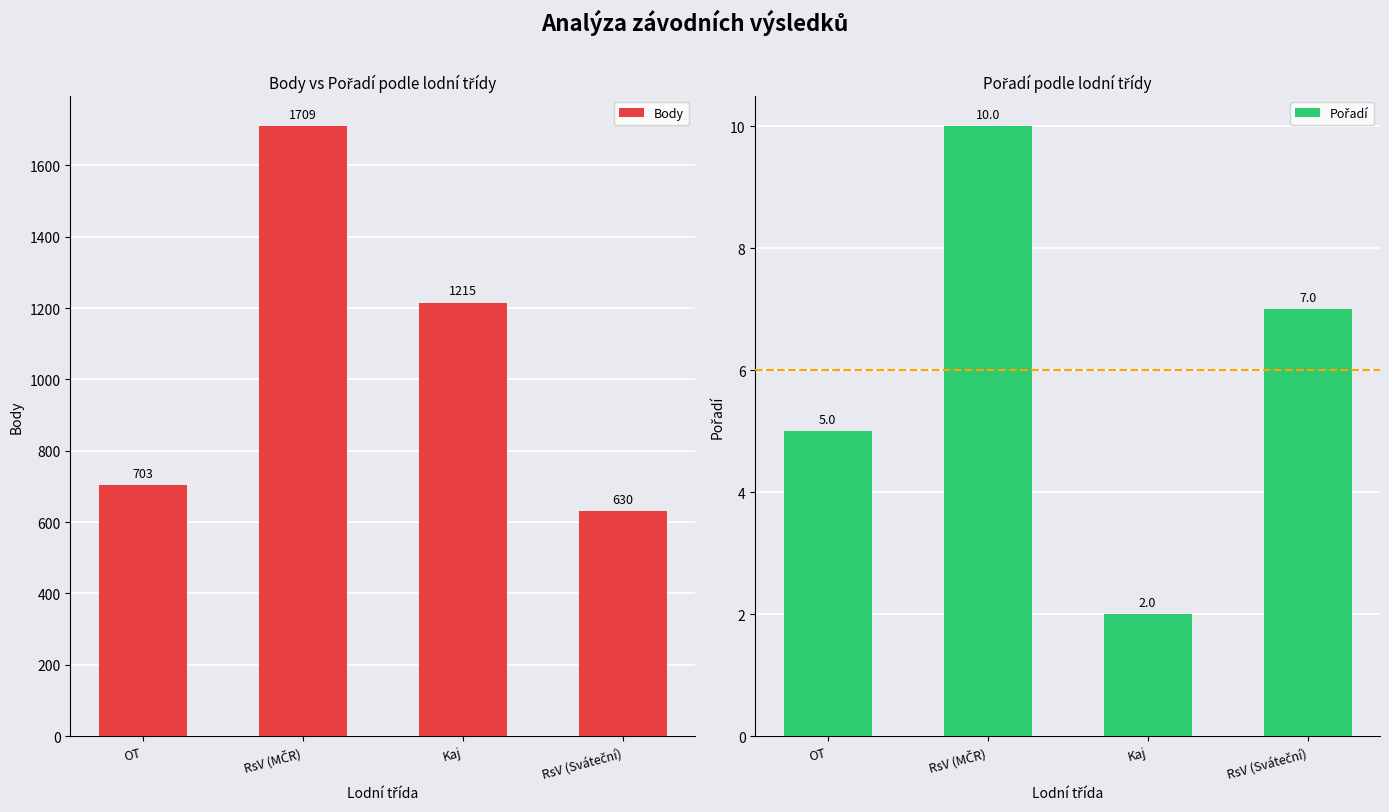

List the series in order of their peak value, highest first.

Body, Pořadí